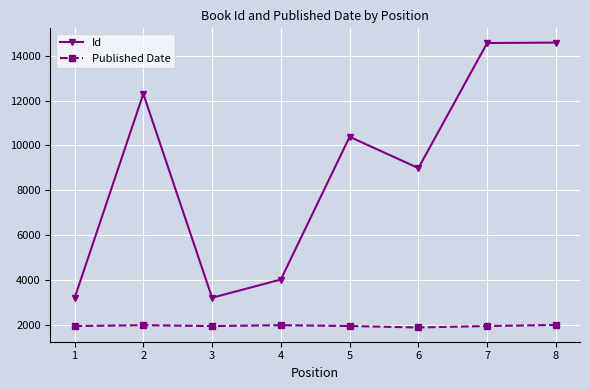

What is the sum of the Published Date values at 4 and 5?

3934